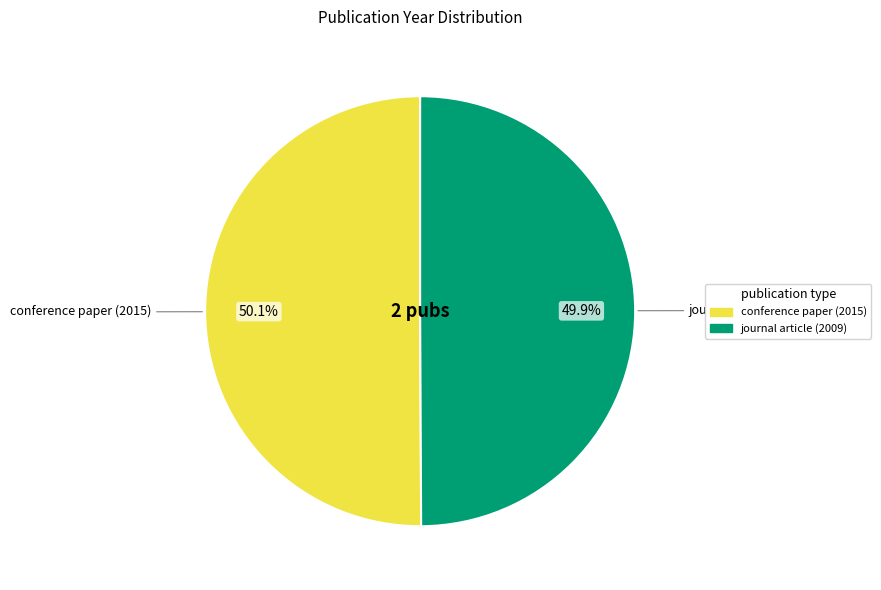

What percentage is NOT represented by conference paper (2015)?

49.9%